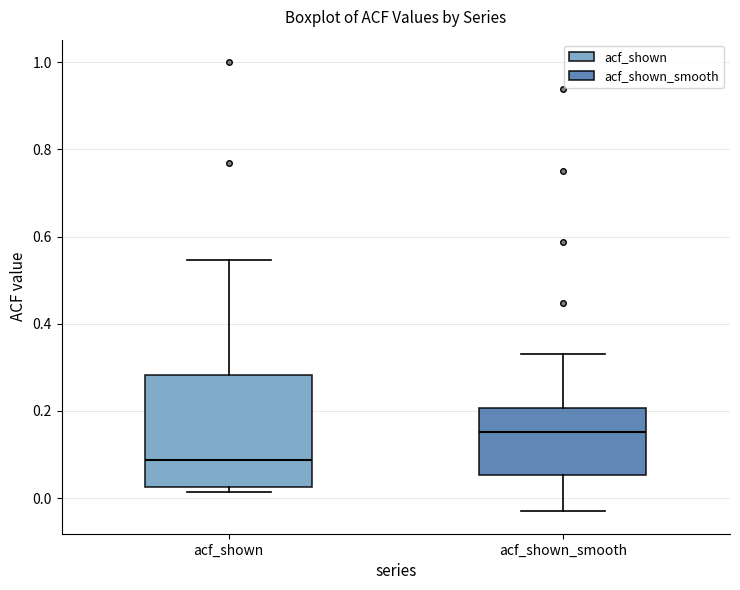

Reading left to right, read every box against the y-axis: the position of its median line, the range the box covers, and the ends of its whiskers. The values are not printed on the chart, so give them approximately, as read against the axis.

acf_shown: median 0.08, box 0.02 to 0.28, whiskers 0.02 (just below the box's lower edge) to 0.54
acf_shown_smooth: median 0.16, box 0.06 to 0.20, whiskers -0.02 to 0.34